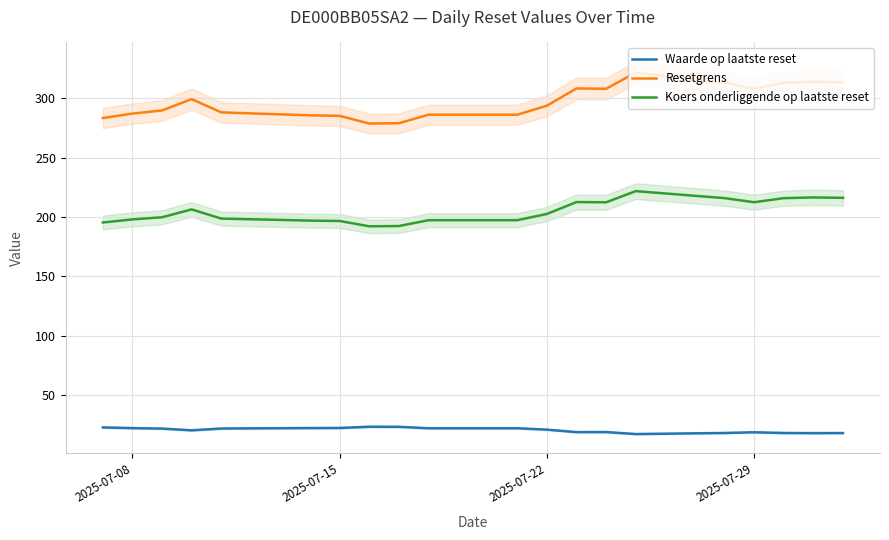

Is this an area chart (filled region under the line)?

No